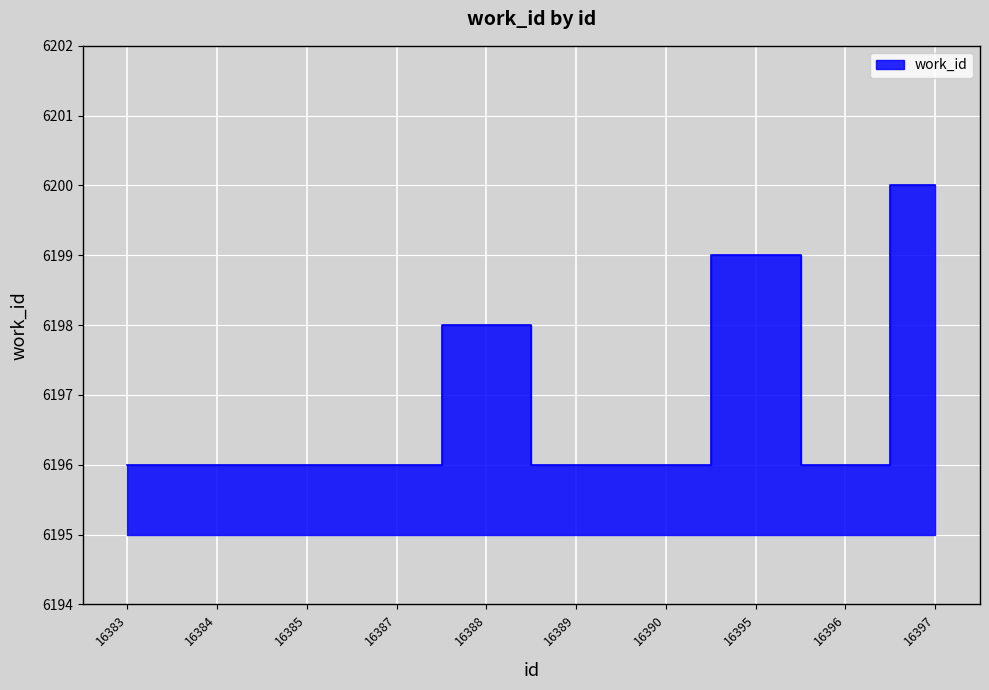

At which category does the chart reach its minimum across all series?

16383